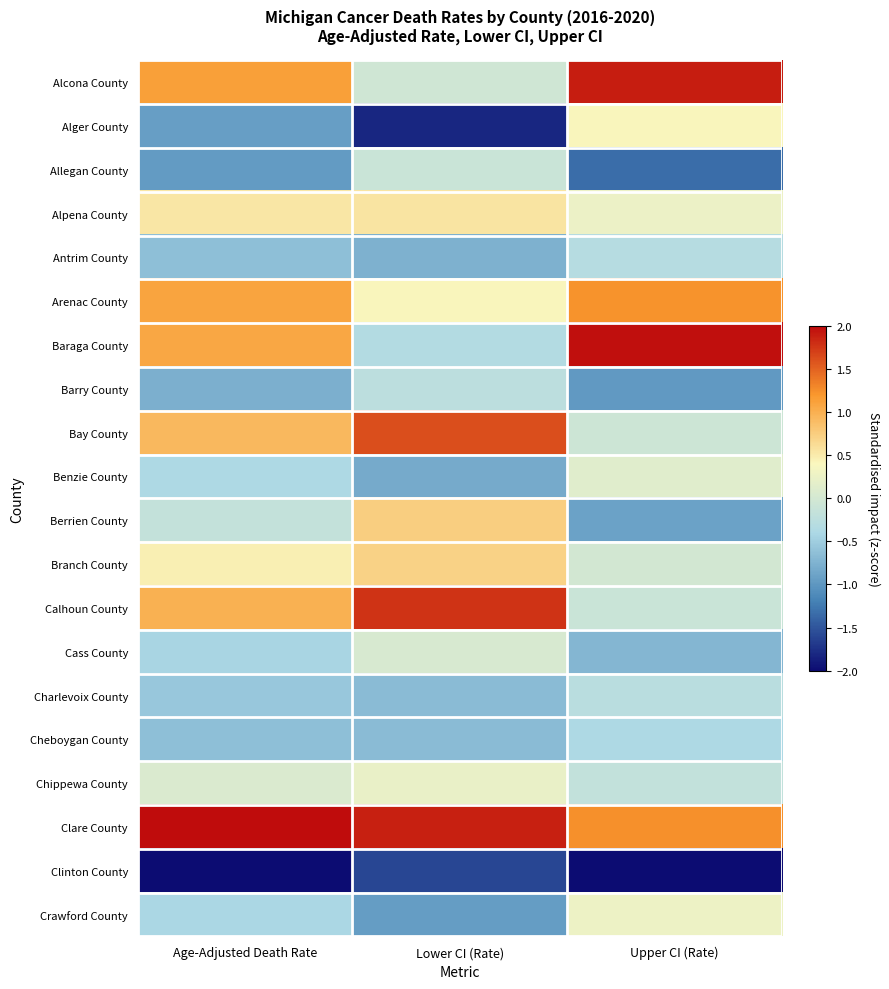

List the series in order of their peak value, highest first.

Clare County, Baraga County, Alcona County, Calhoun County, Bay County, Arenac County, Berrien County, Branch County, Alpena County, Alger County, Crawford County, Chippewa County, Benzie County, Cass County, Allegan County, Barry County, Charlevoix County, Antrim County, Cheboygan County, Clinton County